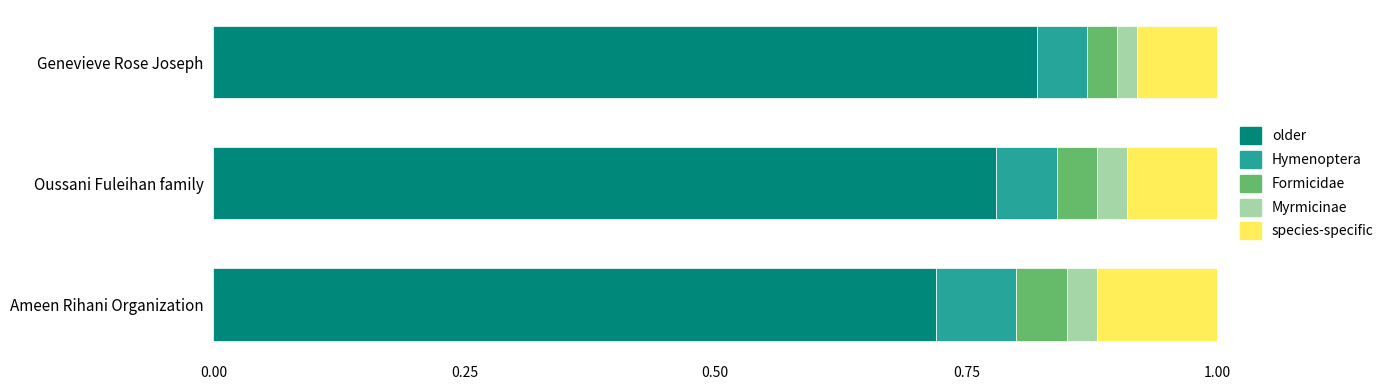

At which label is older closest to 0?

Ameen Rihani Organization